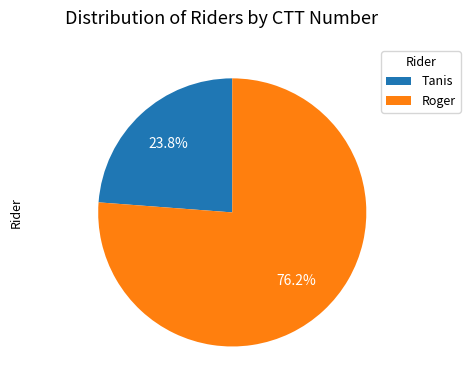

How many segments does this pie chart have?

2